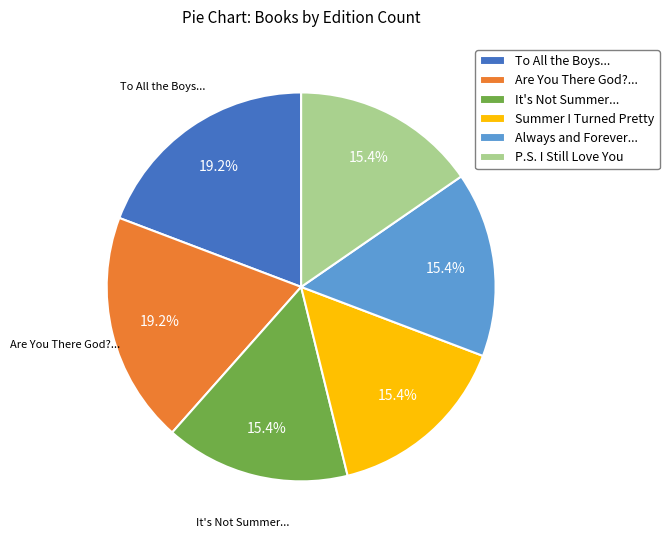

Does any single category account for the majority?

No